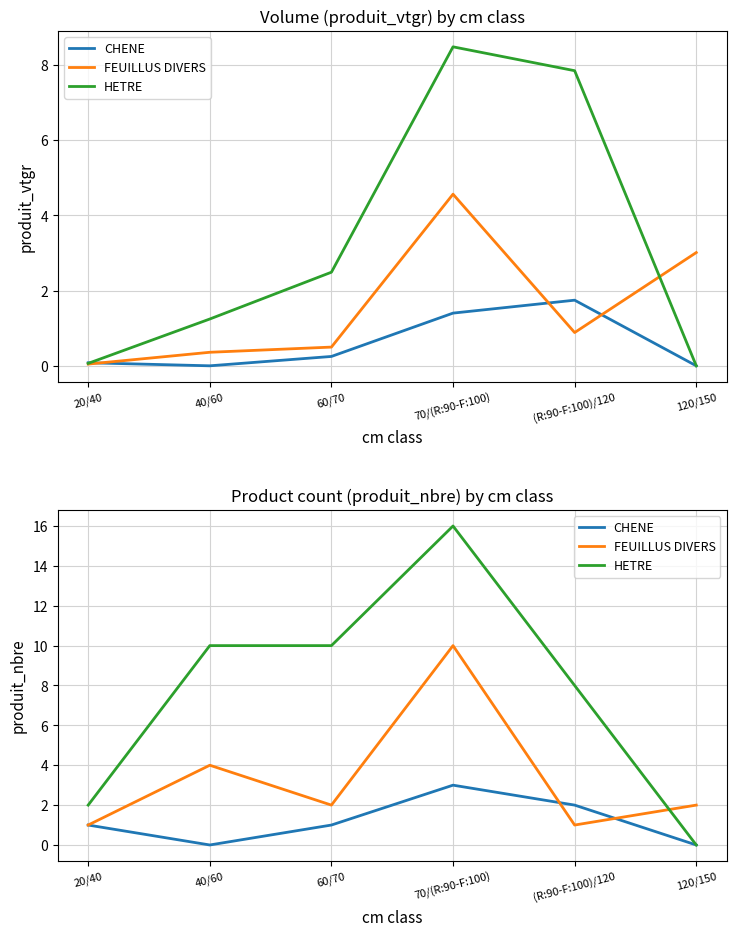

List the series in order of their peak value, highest first.

HETRE, FEUILLUS DIVERS, CHENE